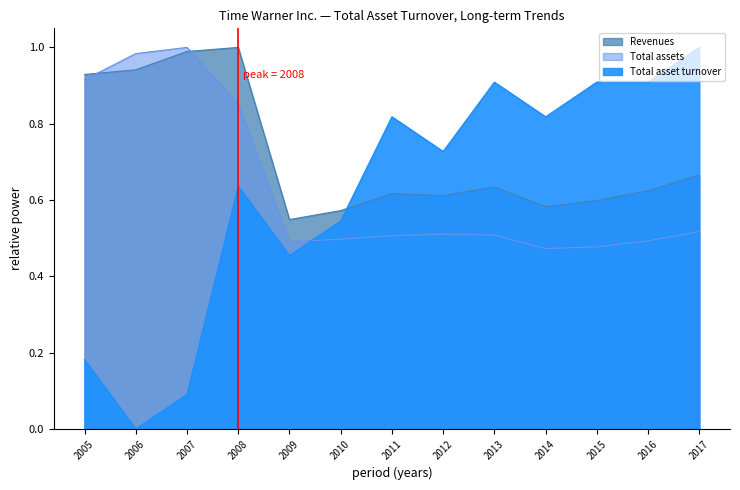

True or false: Total asset turnover has a value of 0.9 at 2016.

True